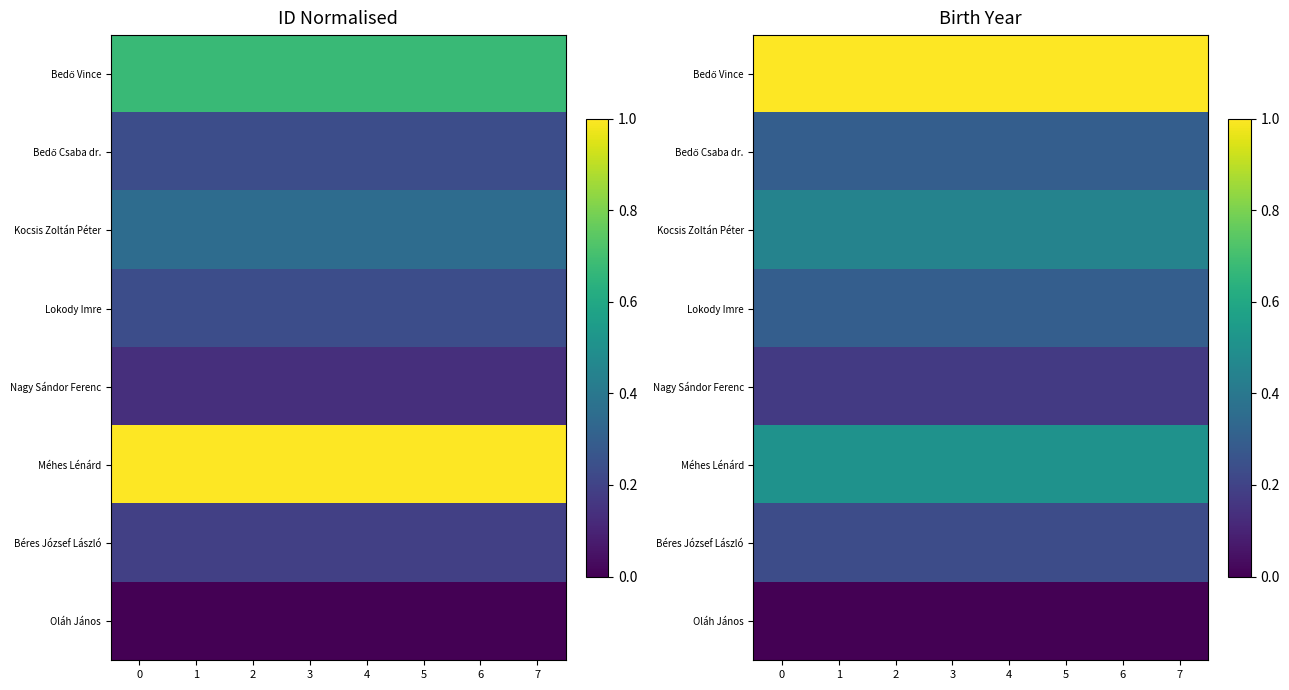

What is the lowest value of the Kocsis Zoltán Péter series?

0.4